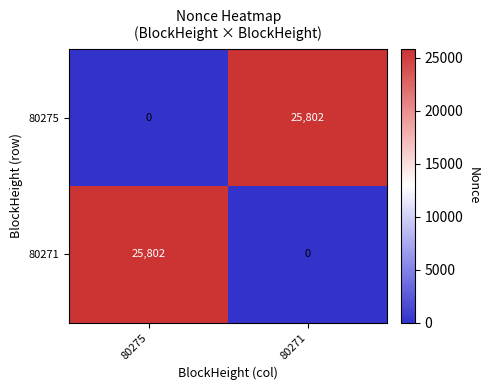

Rank the series at 80271 from lowest to highest value.

80271, 80275